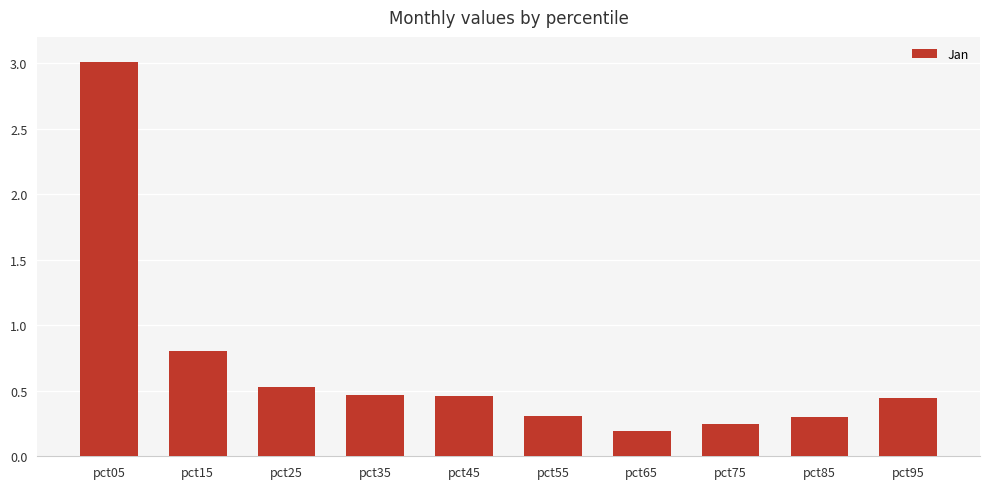

What is the value of the 1st bar from the left?

3.0